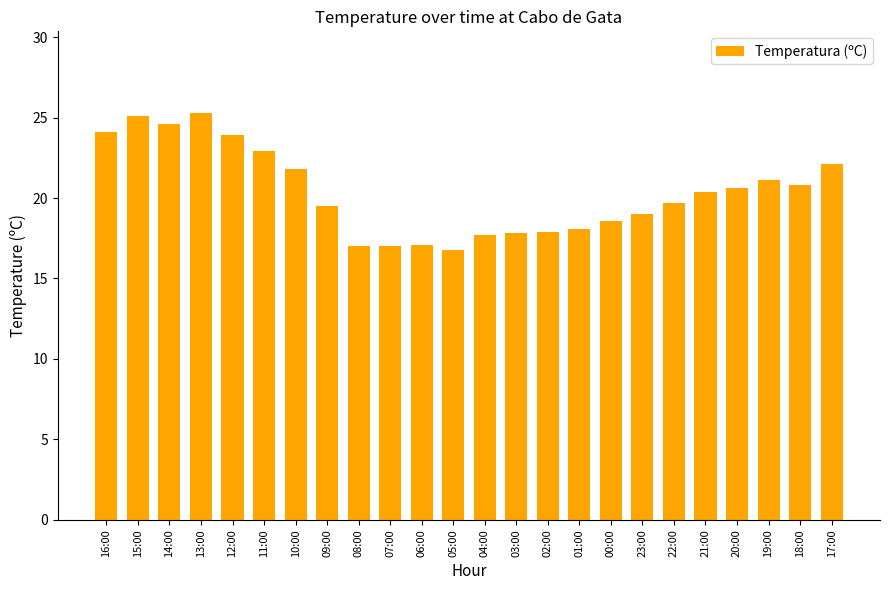

What is the average value?

20.4